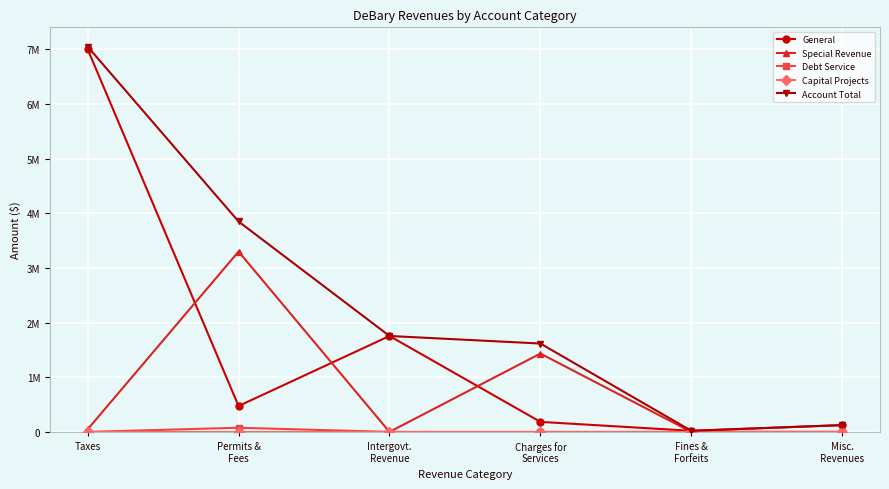

Does the chart have visible grid lines?

Yes